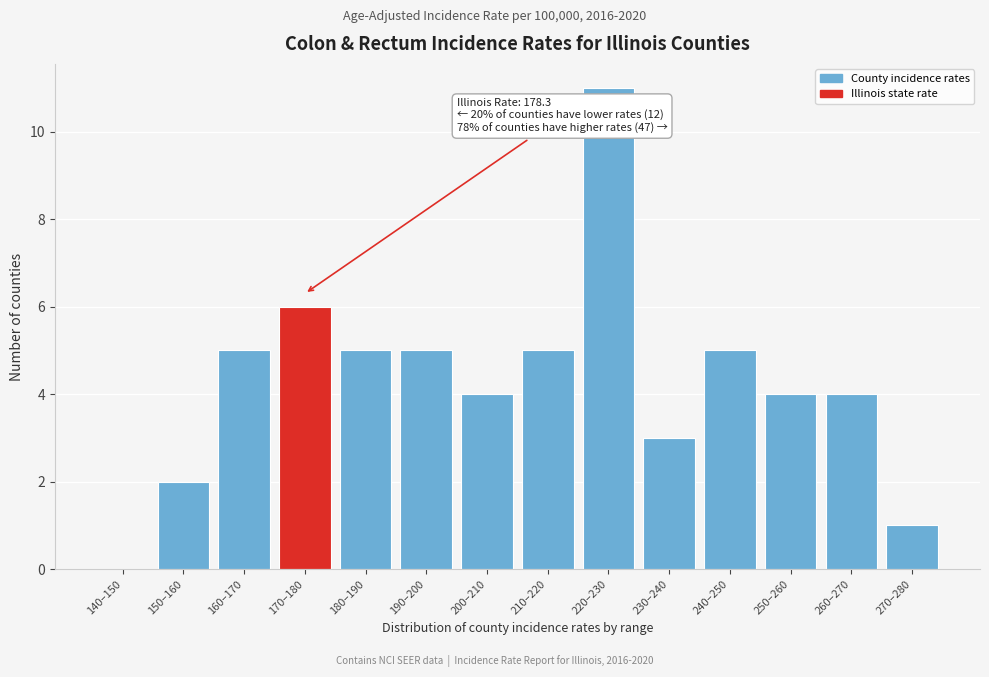

Reading right to left, list all the values displayed in this chart.

270–280=1	260–270=4	250–260=4	240–250=5	230–240=3	220–230=11	210–220=5	200–210=4	190–200=5	180–190=5	170–180=6	160–170=5	150–160=2	140–150=0